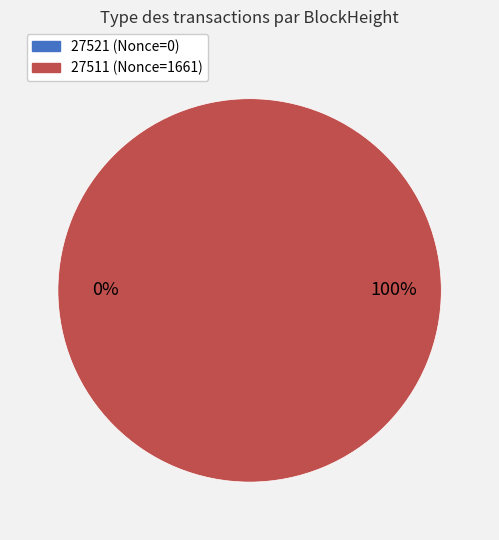

To the nearest percent, what is the combined percentage of 27511 and 27521?

100%